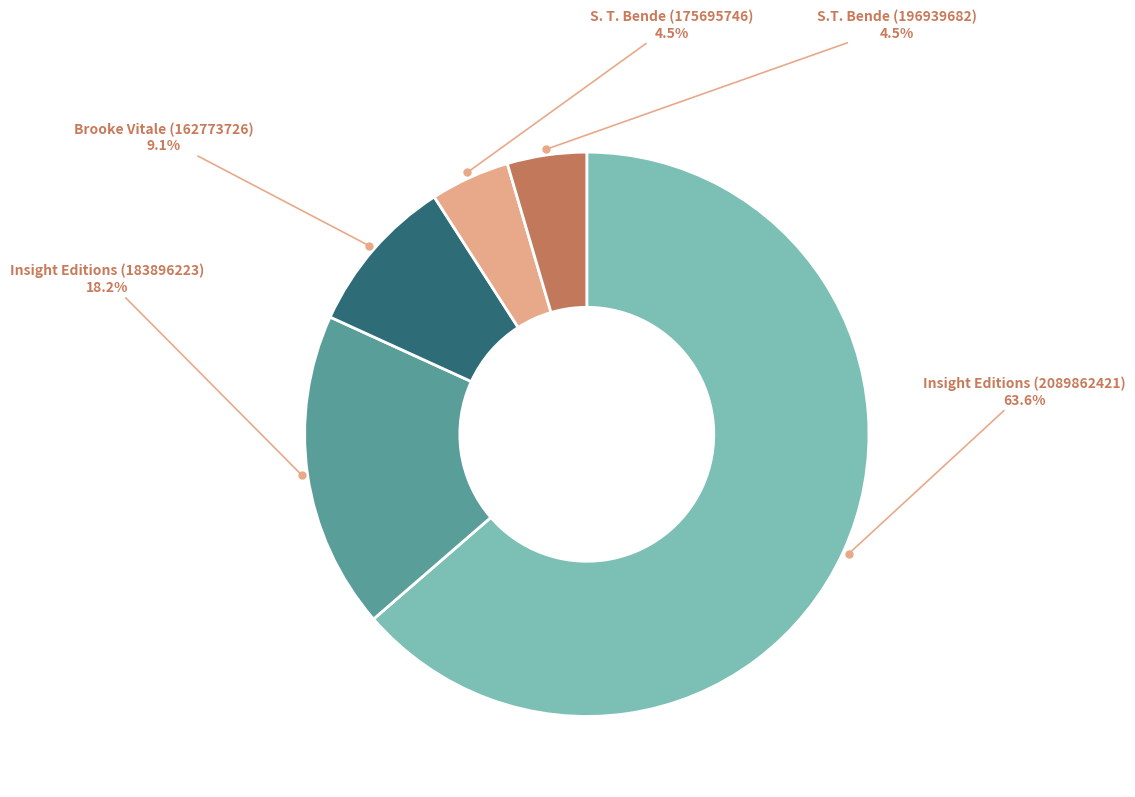

Is there any slice that represents more than half of the pie?

Yes